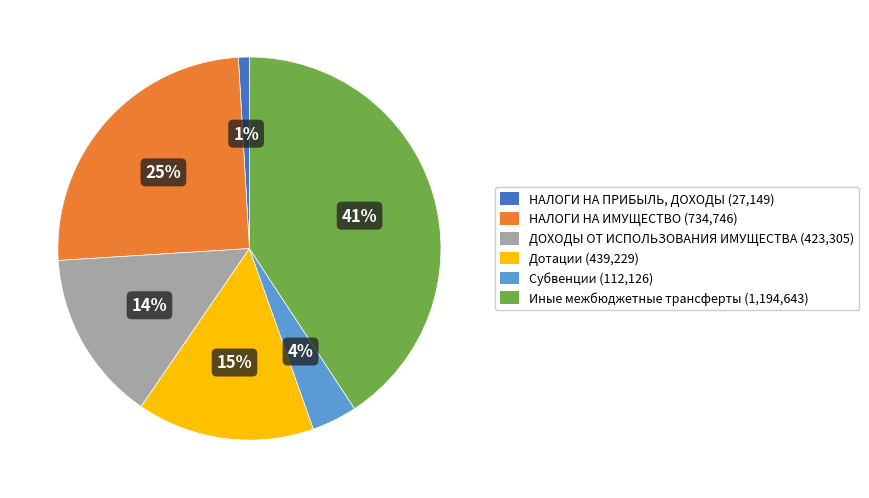

Is there any slice that represents more than half of the pie?

No